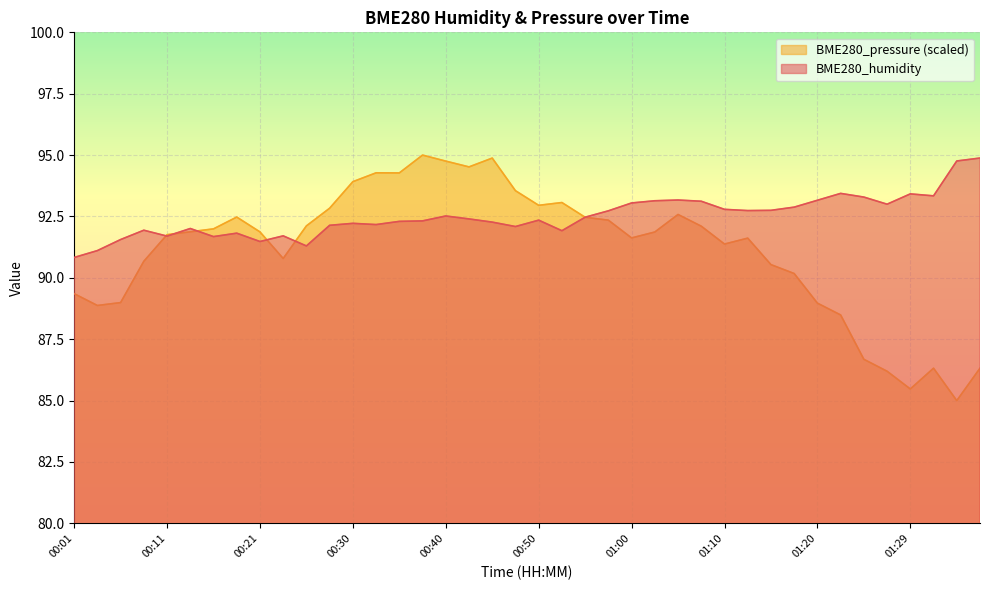

What is the difference between the maximum and second lowest values in the BME280_pressure series?

9.5